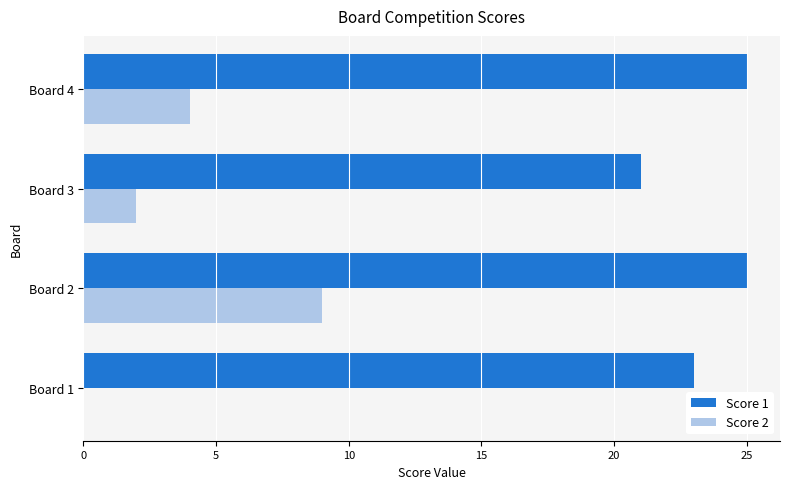

What is the maximum value shown in the chart?

25